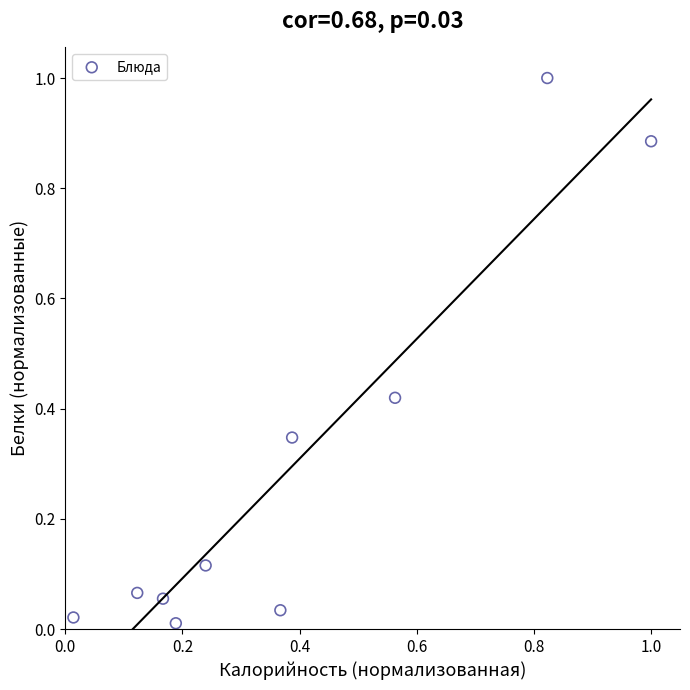

What is the range of Y values (max minus min)?

1.0